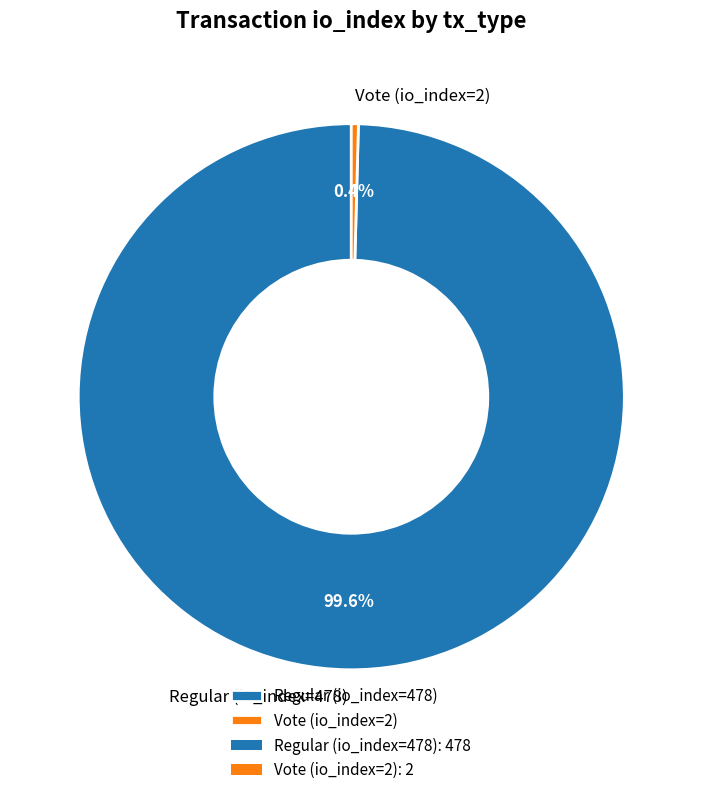

To the nearest percent, what is the difference between the Vote (io_index=2) and Regular (io_index=478) slice percentages?

99%